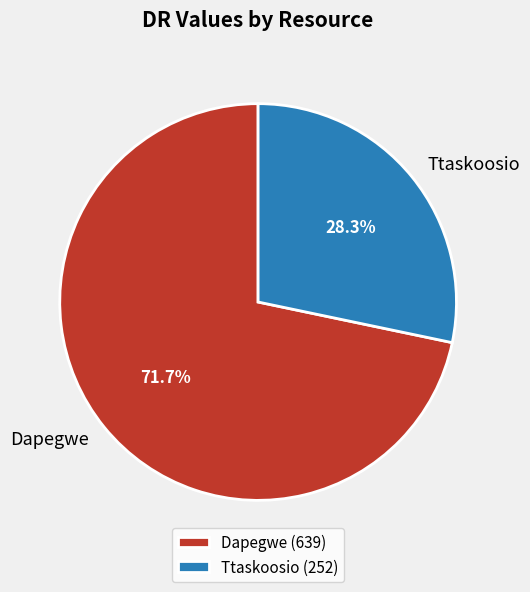

What is the largest slice in the pie chart?

Dapegwe